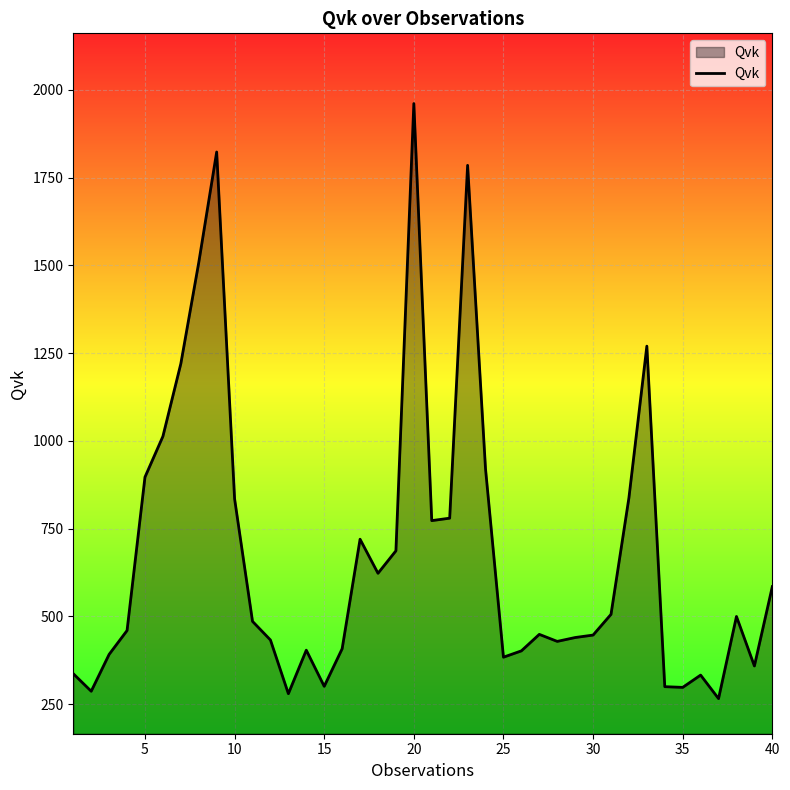

Does the chart display data point markers on the line(s)?

No